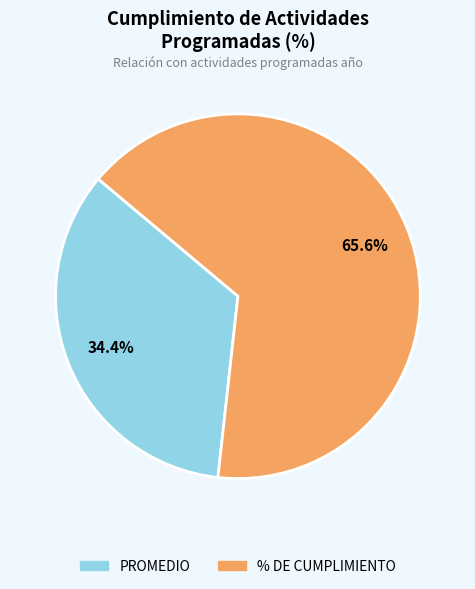

To the nearest percent, what percentage of the pie is % DE CUMPLIMIENTO?

66%